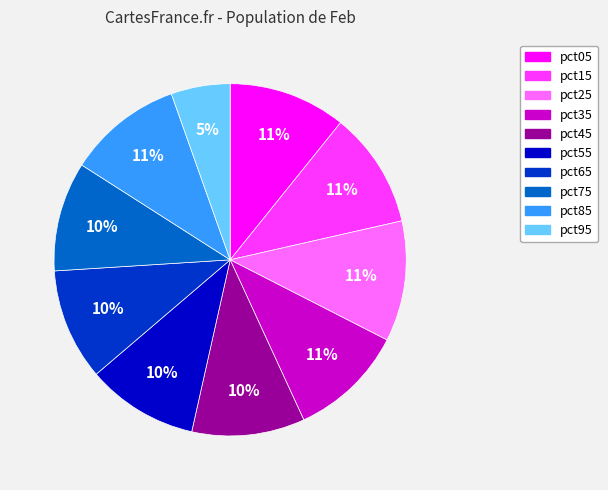

To the nearest percent, what percentage of the pie is pct25?

11%